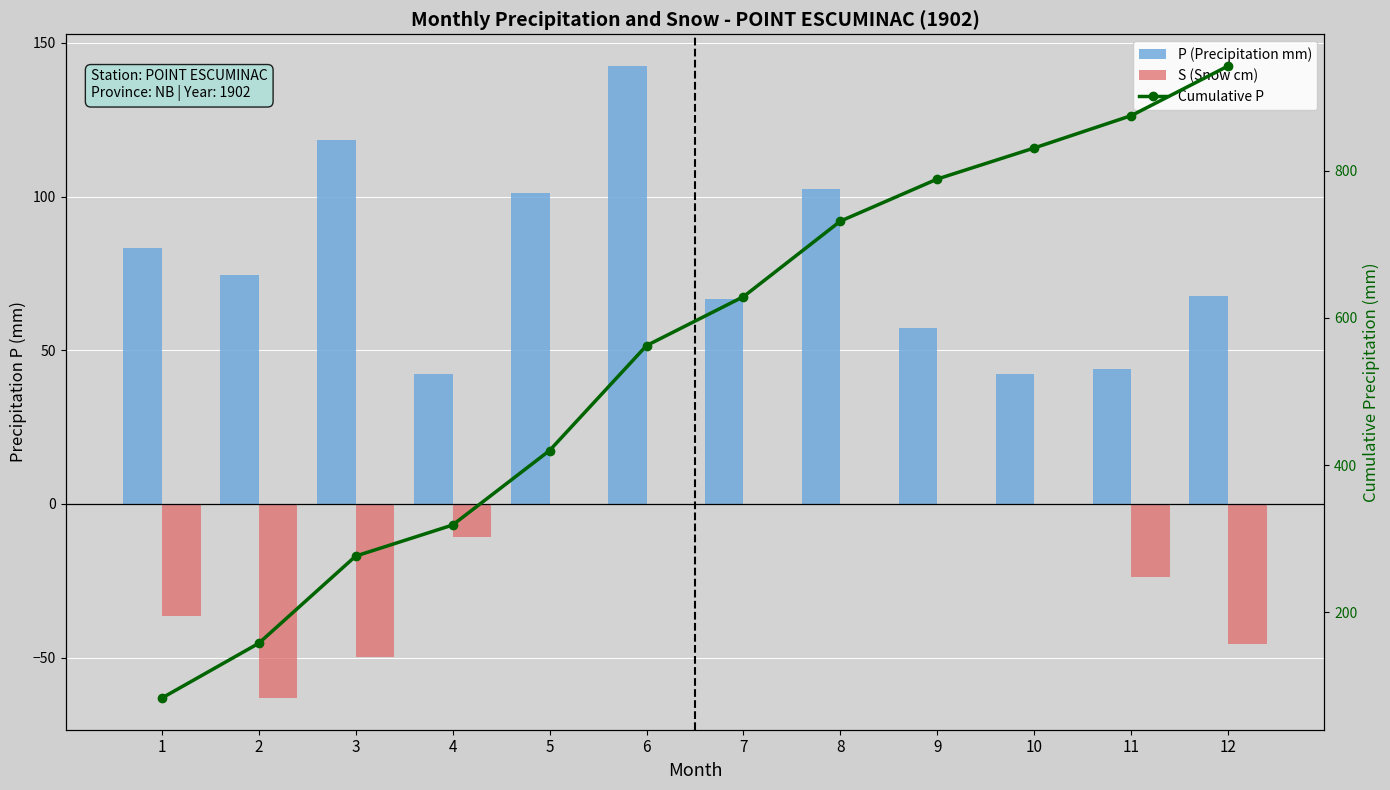

True or false: S (Snow cm) has a value of 20.1 at 8.

False